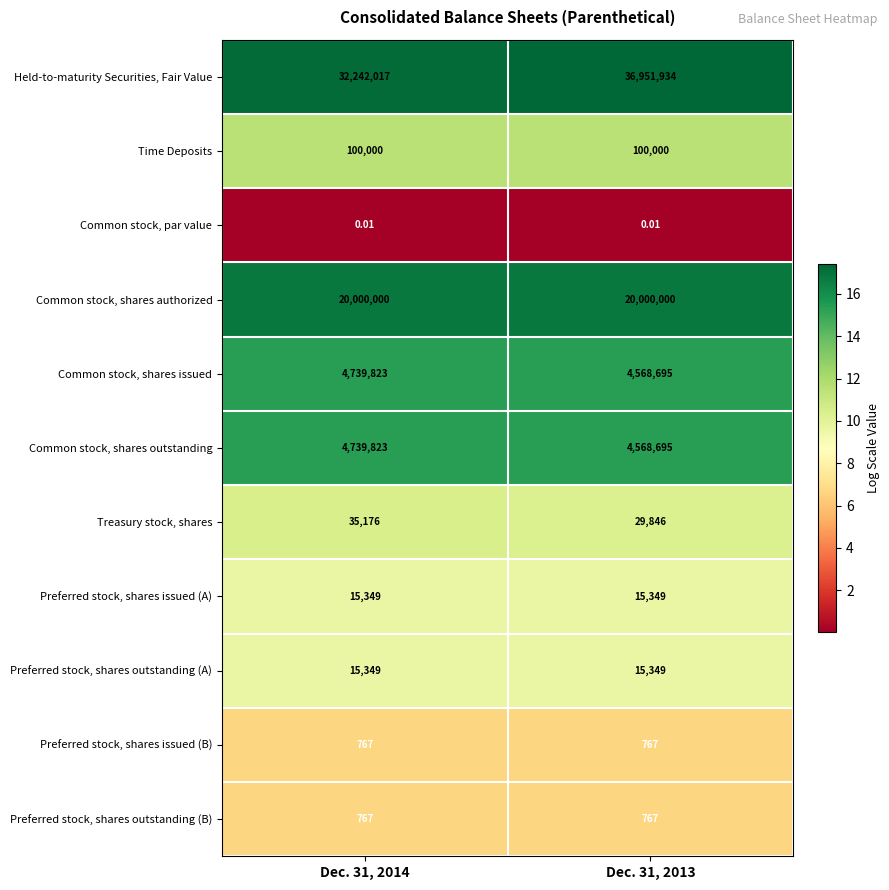

Which series has the largest total across all categories?

Held-to-maturity Securities, Fair Value